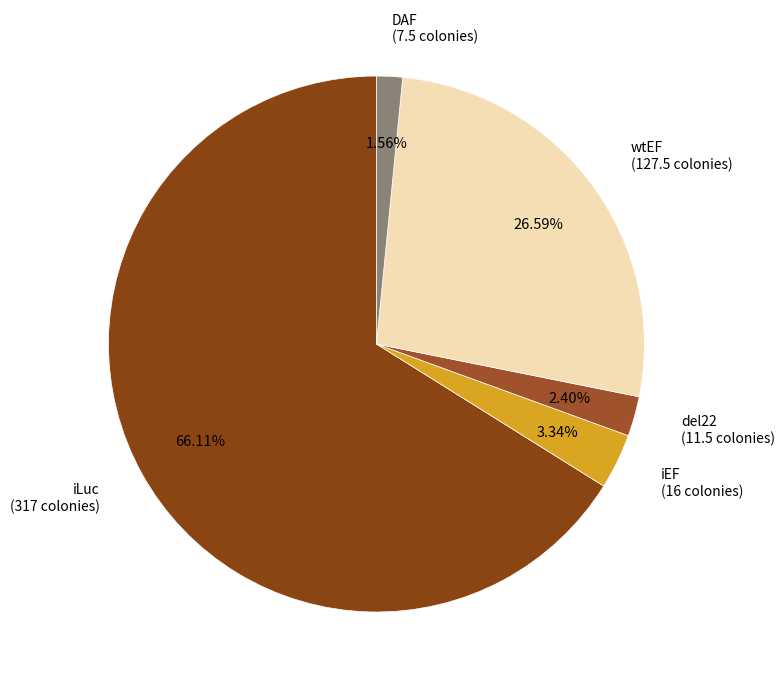

Is there a majority slice in this chart?

Yes